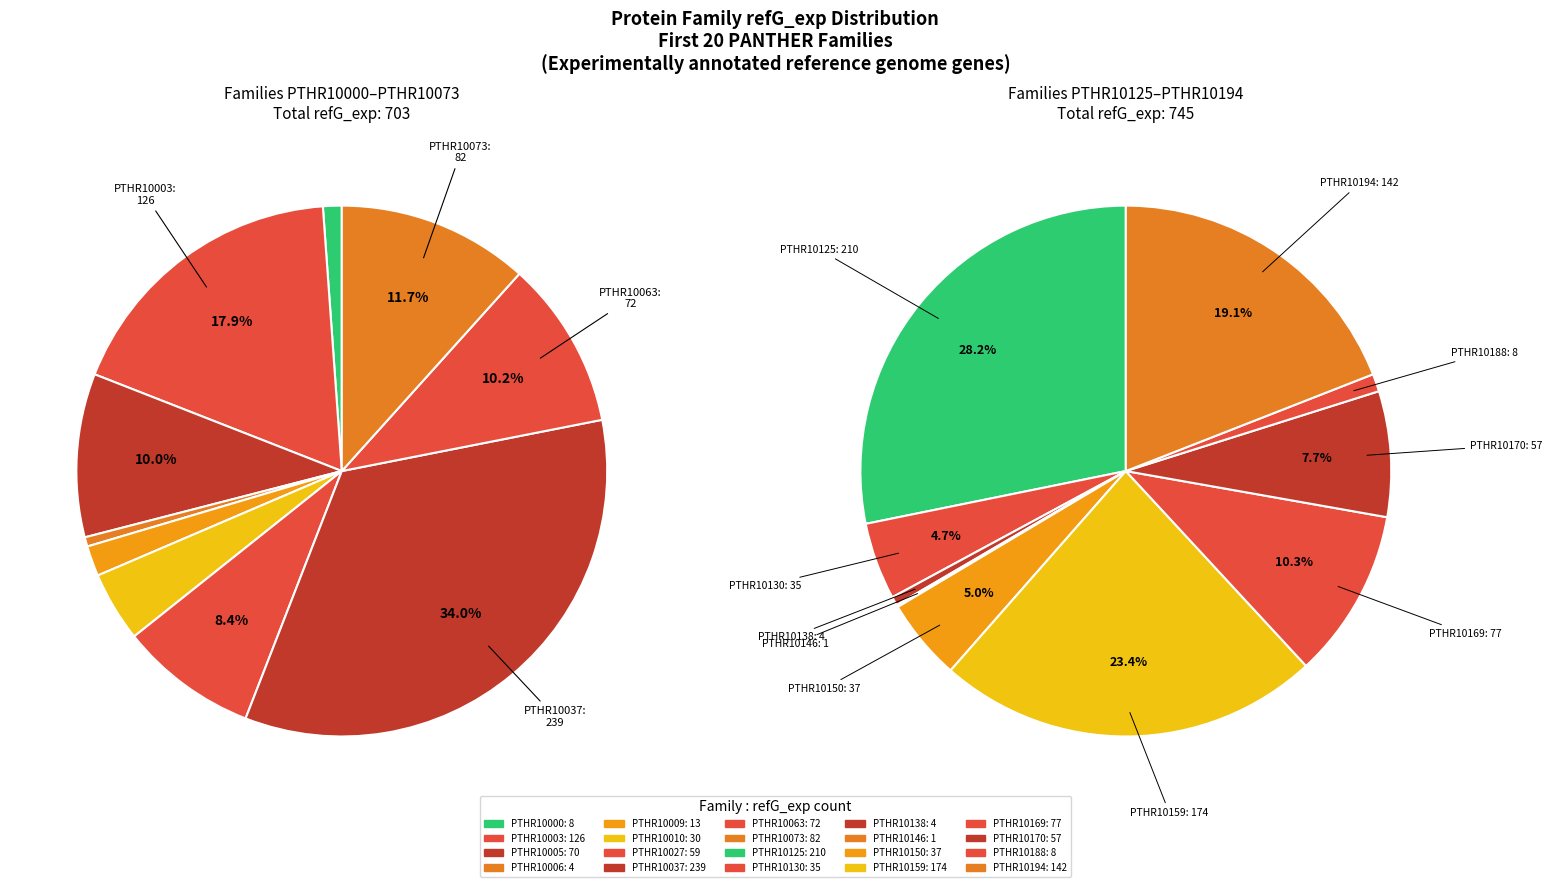

Which slice is the largest?

PTHR10037